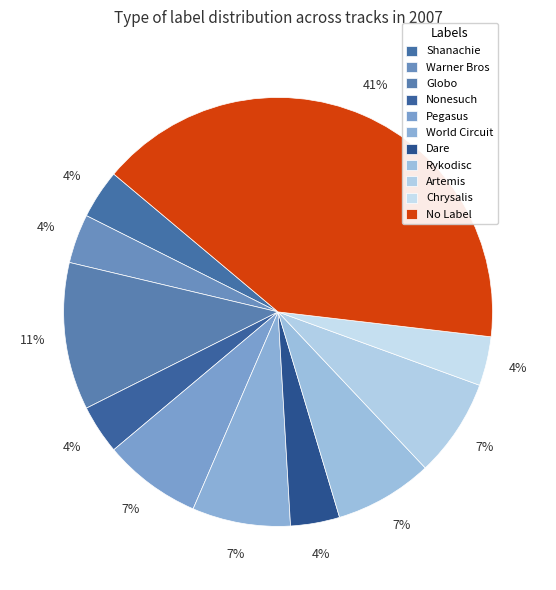

To the nearest percent, what is the average slice percentage?

9%